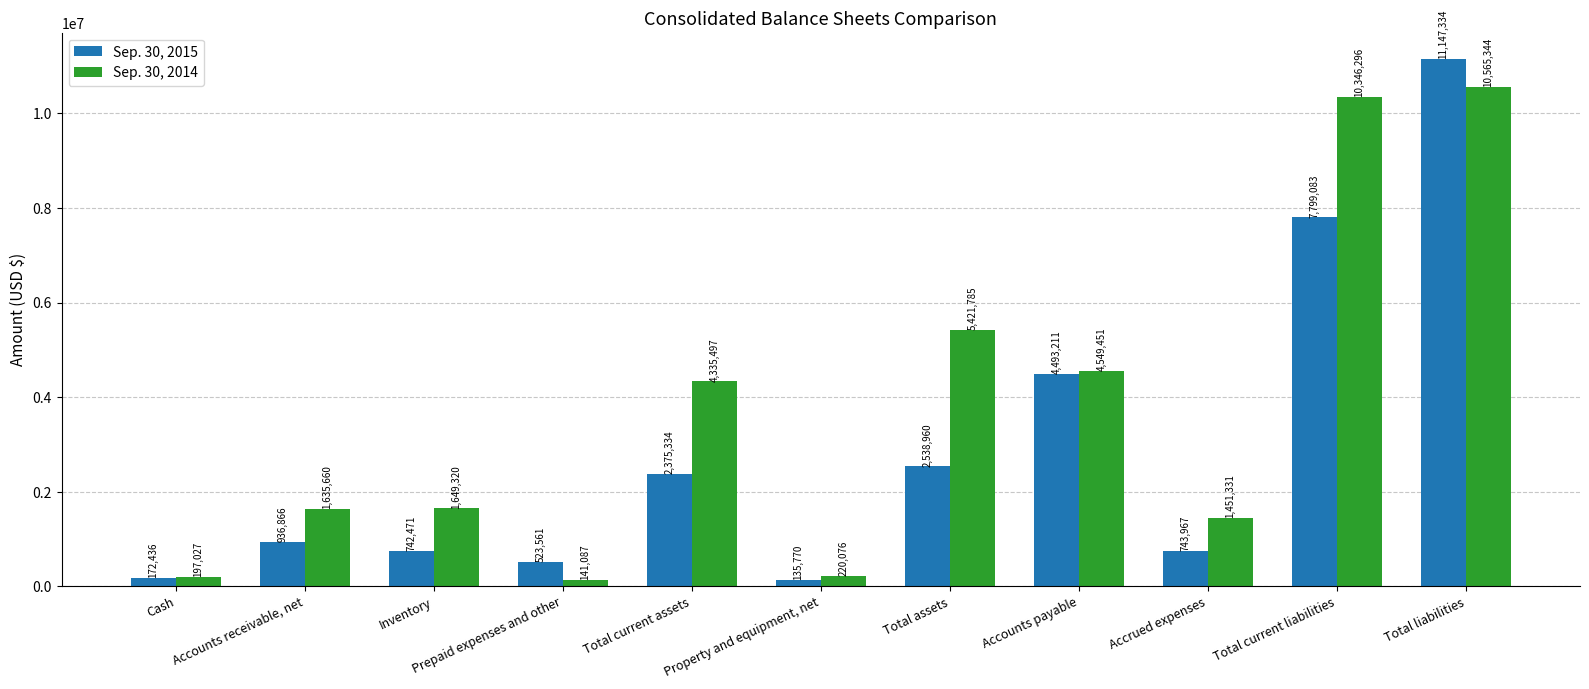

Reading left to right, what are all the values shown in this chart?

Sep. 30, 2015: 172436	936866	742471	523561	2375334	135770	2538960	4493211	743967	7799083	11147334
Sep. 30, 2014: 197027	1635660	1649320	141087	4335497	220076	5421785	4549451	1451331	10346296	10565344